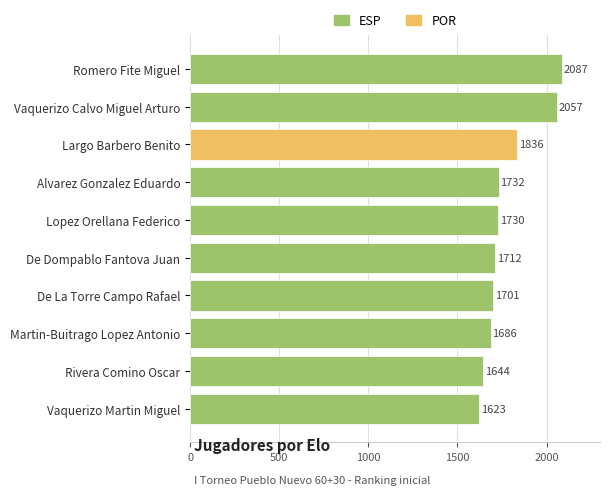

Where is the data nearest to the value 1855?

Largo Barbero Benito